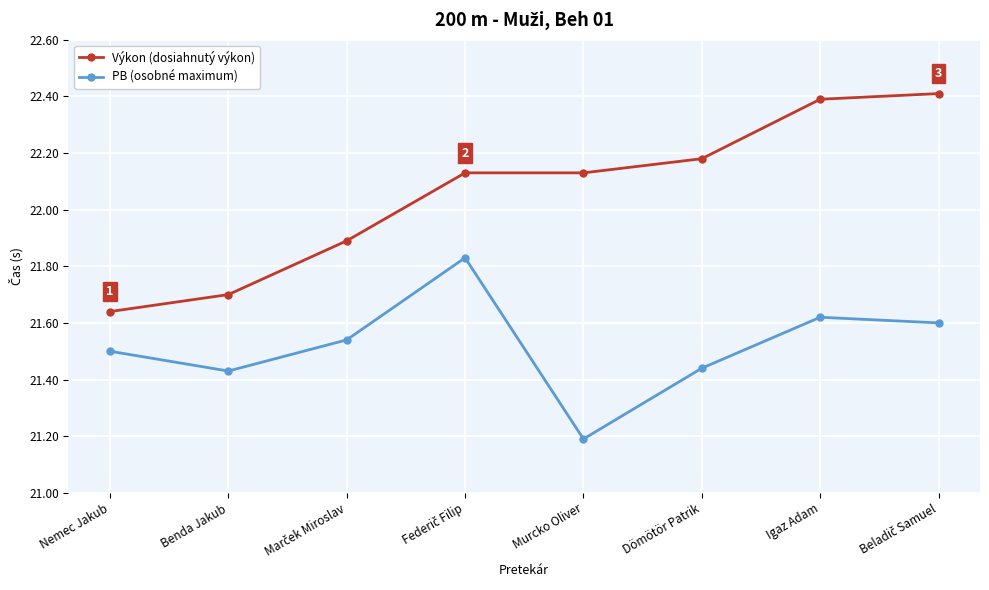

What is the sum of all Výkon (dosiahnutý výkon) values?

176.5